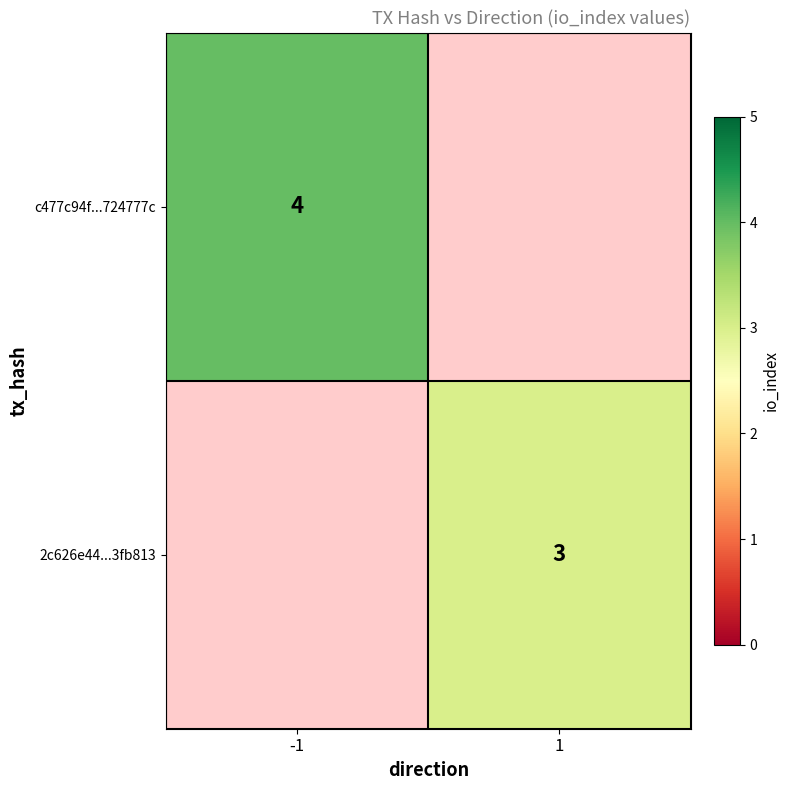

Which category has the highest value across all series?

-1